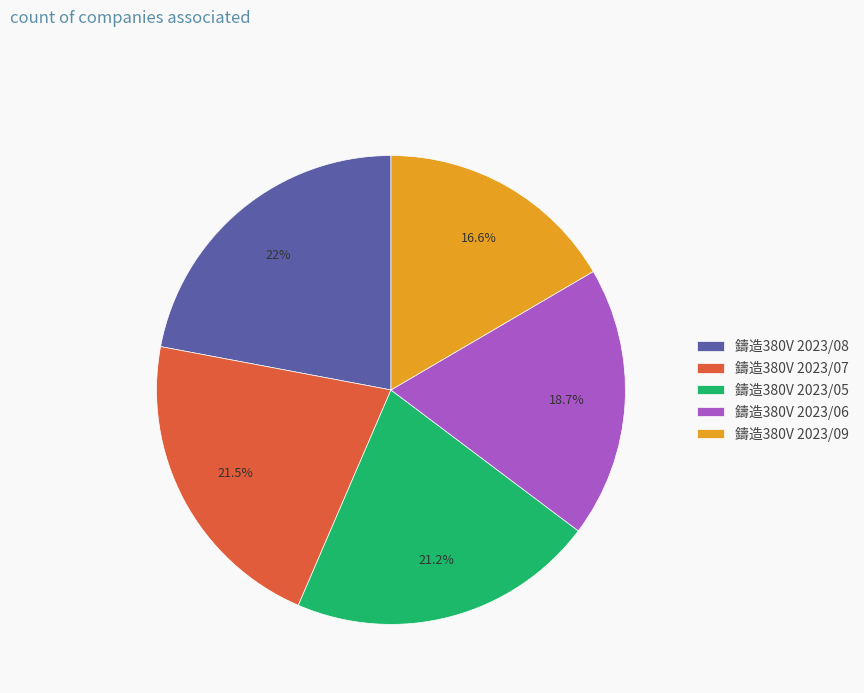

Count the number of slices in the pie.

5